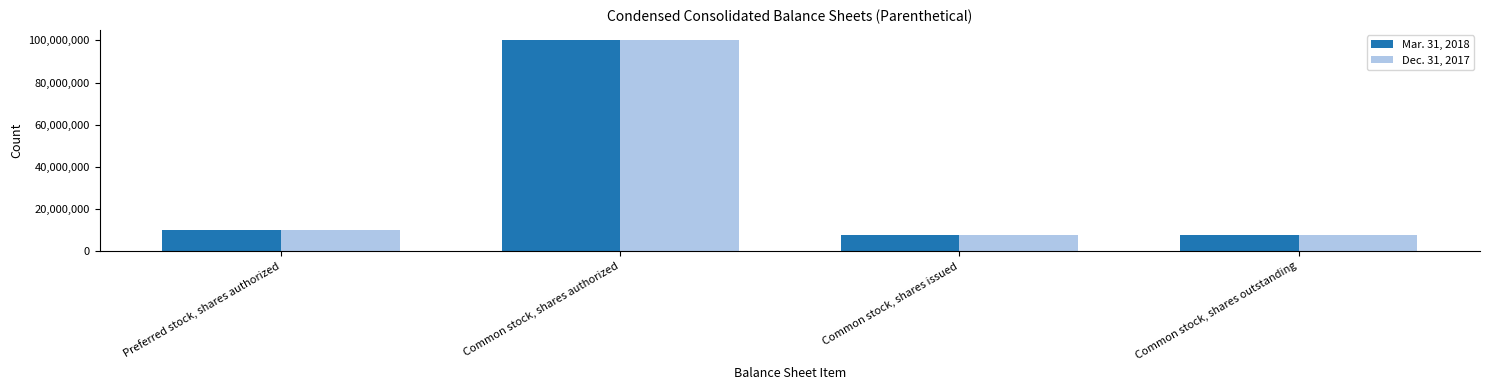

What is the highest value of the Mar. 31, 2018 series?

100000000